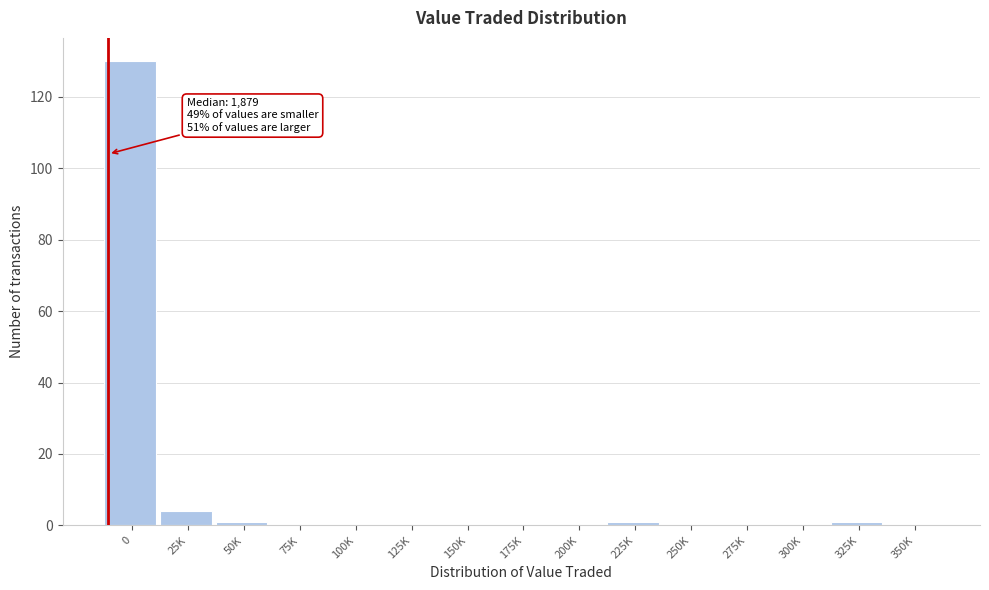

Reading left to right, list all the values displayed in this chart.

0=130	25K=4	50K=1	75K=0	100K=0	125K=0	150K=0	175K=0	200K=0	225K=1	250K=0	275K=0	300K=0	325K=1	350K=0